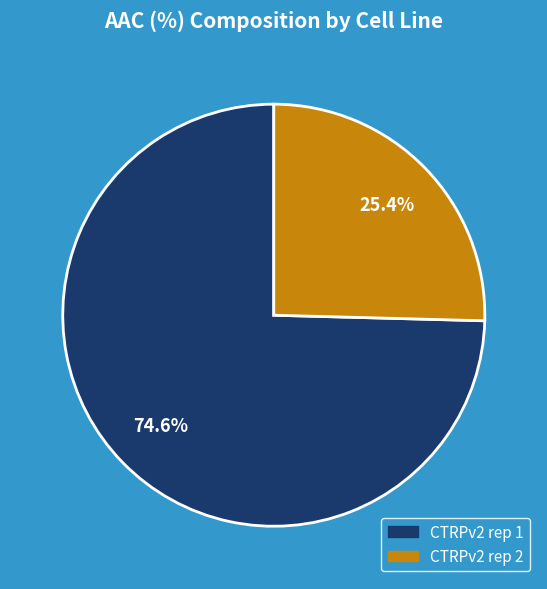

Is there any slice that represents more than half of the pie?

Yes